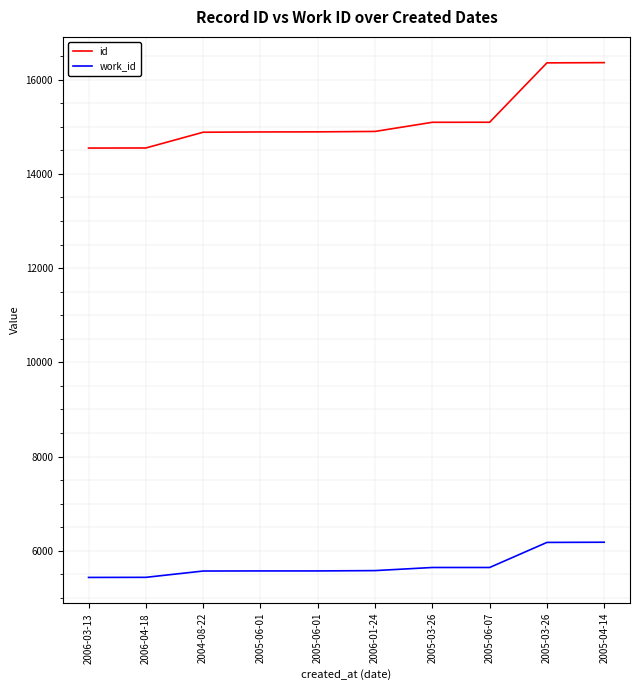

Does the chart display data point markers on the line(s)?

No